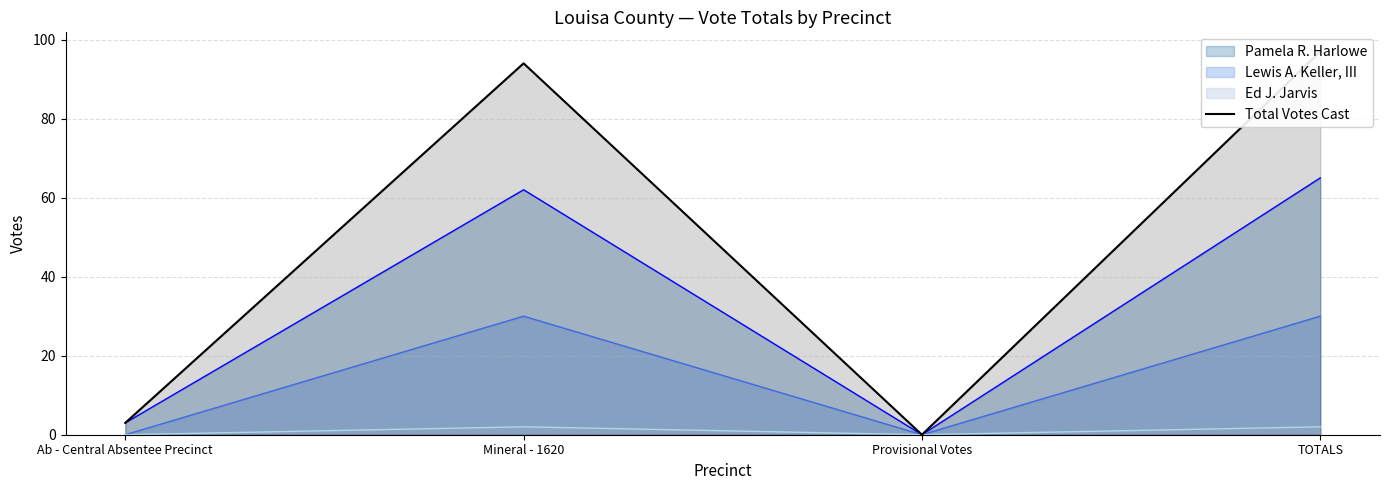

What is the sum of the values at TOTALS and Provisional Votes?

97